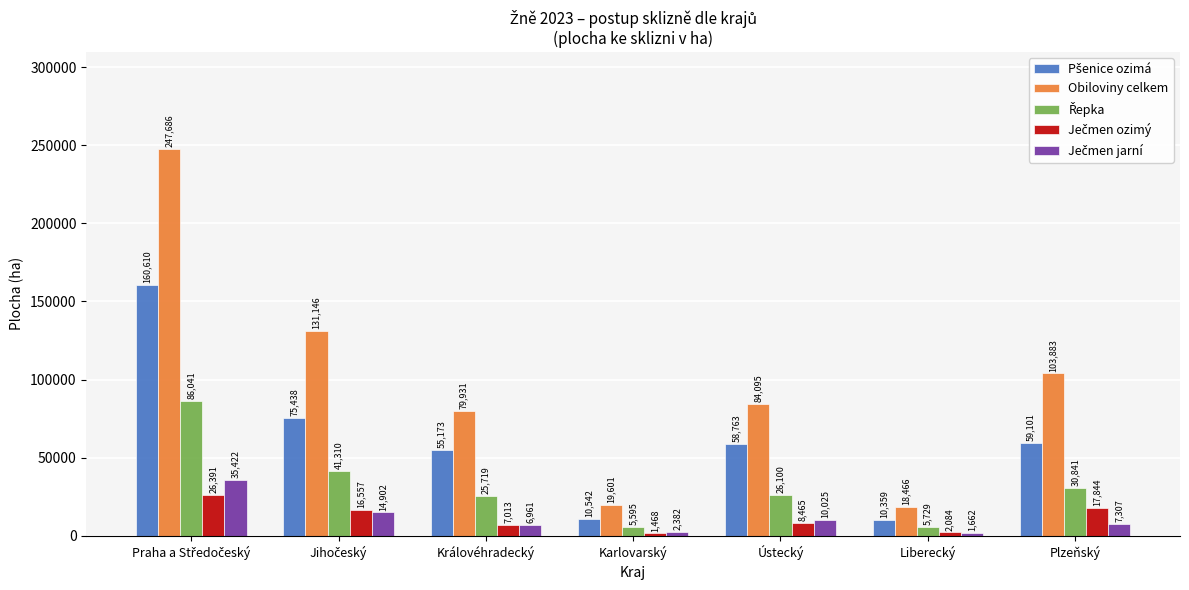

The Obiloviny celkem series shows 58545 at Plzeňský. True or false?

False